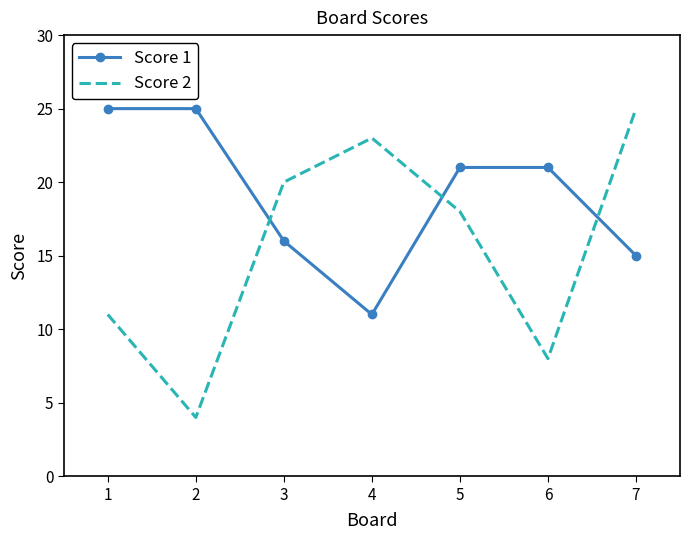

Between which two adjacent categories do Score 1 and Score 2 first intersect?

2 and 3